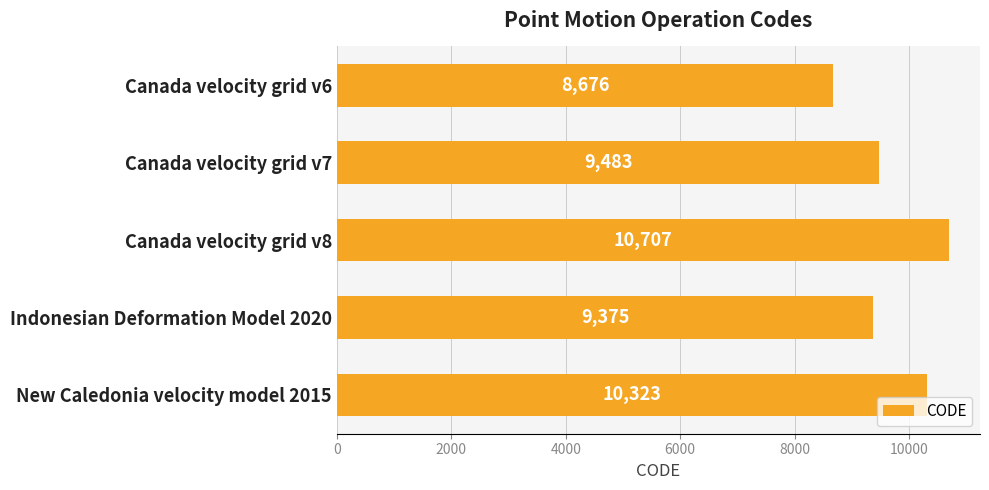

What is the label of the 4th bar from the top?

Indonesian Deformation Model 2020